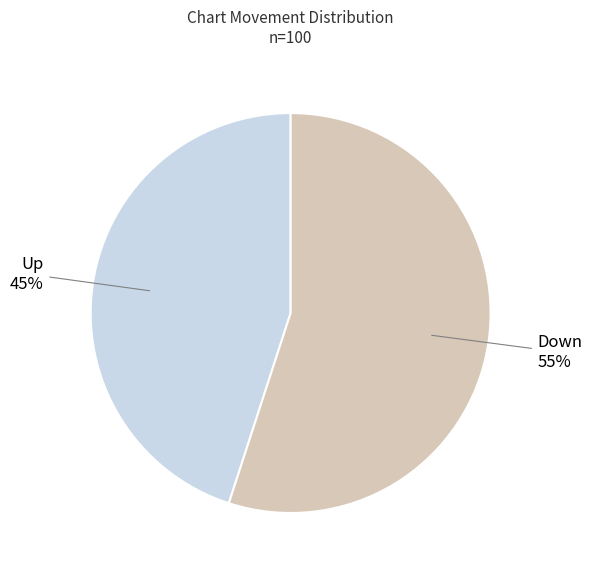

Does any single category account for the majority?

Yes